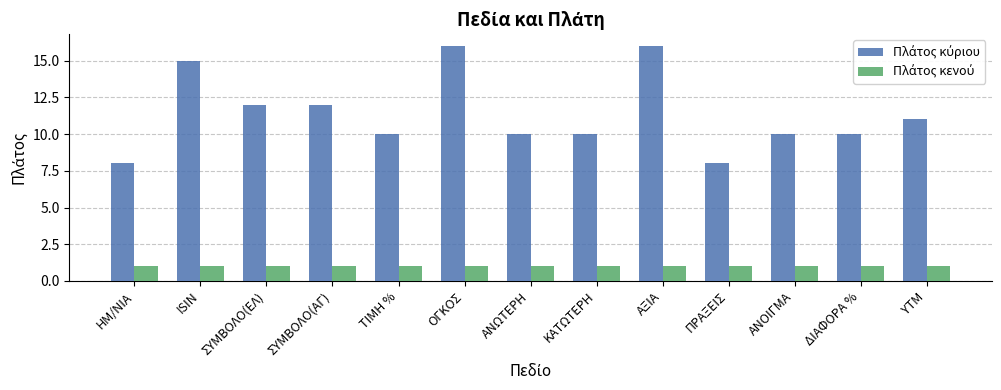

What is the maximum value shown in the chart?

16